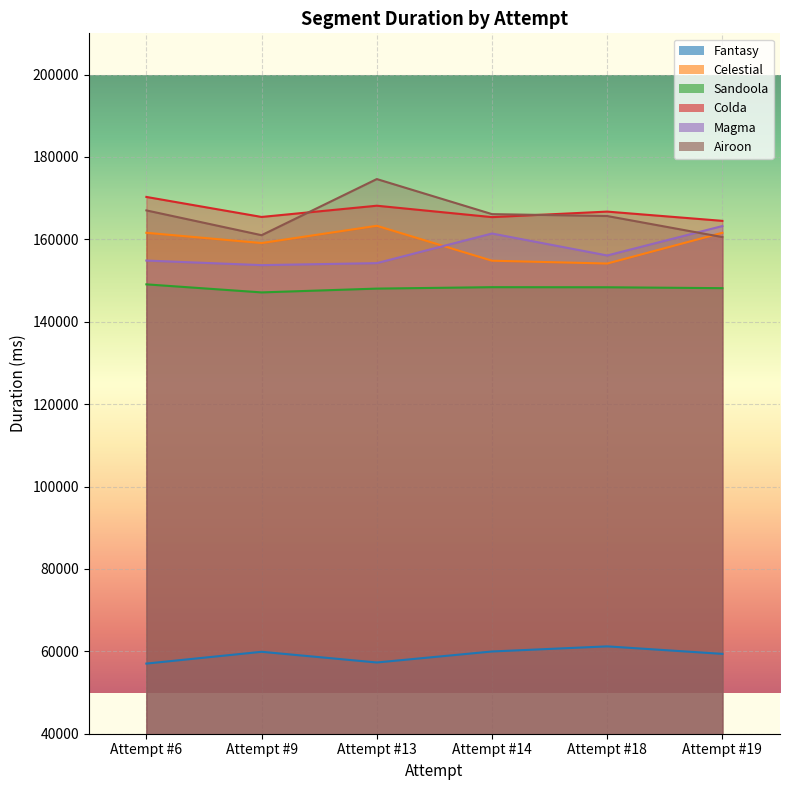

At Attempt #9, list the series in order from smallest to largest.

Fantasy, Sandoola, Magma, Celestial, Airoon, Colda